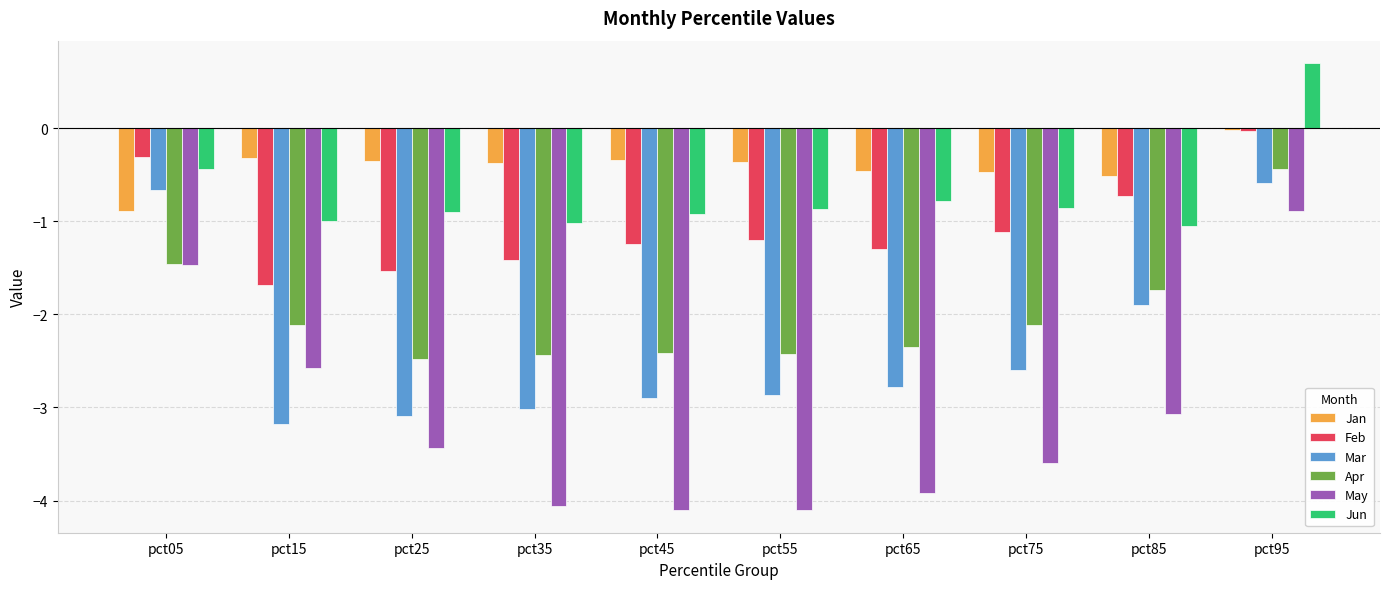

Which series changed the most between pct25 and pct85?

Mar